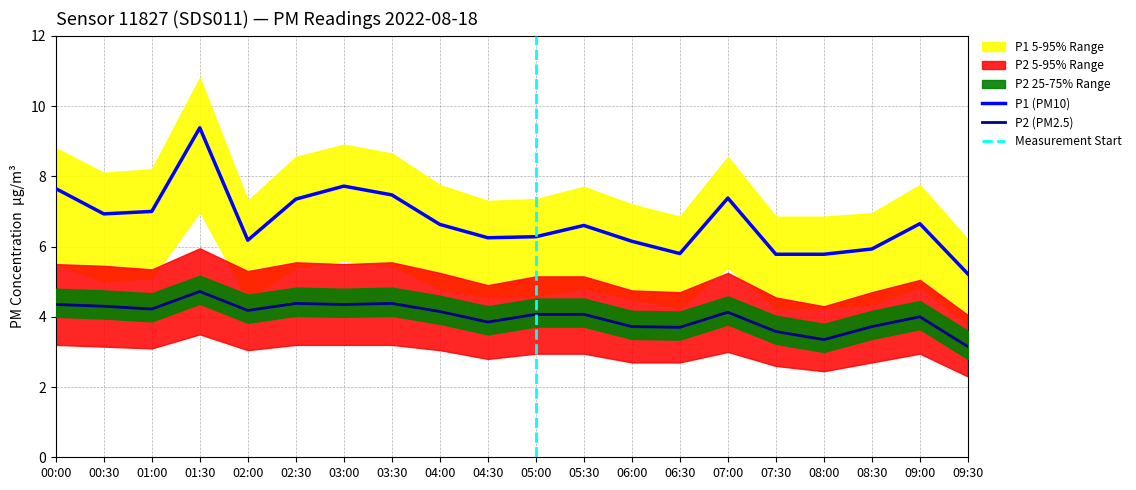

Between 00:00 and 01:30, which series saw the biggest shift?

P1_upper